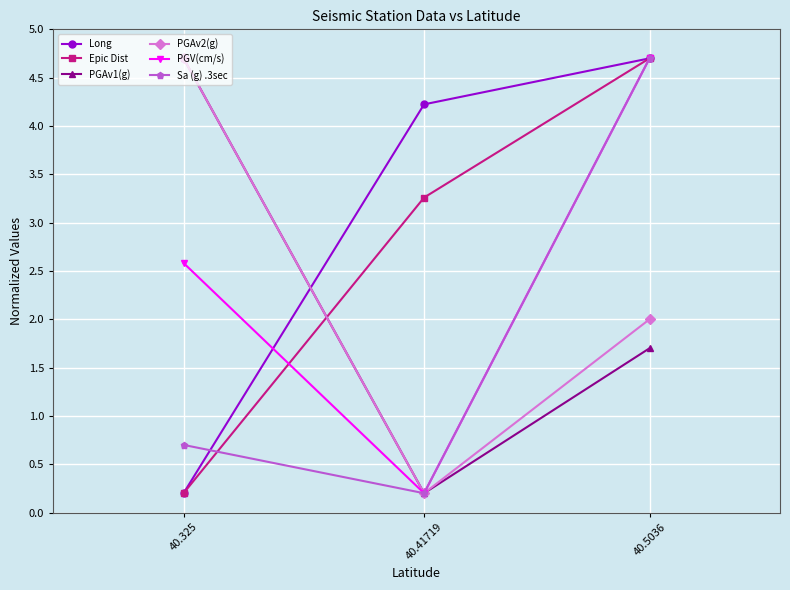

What is the maximum value for PGAv1(g)?

4.7